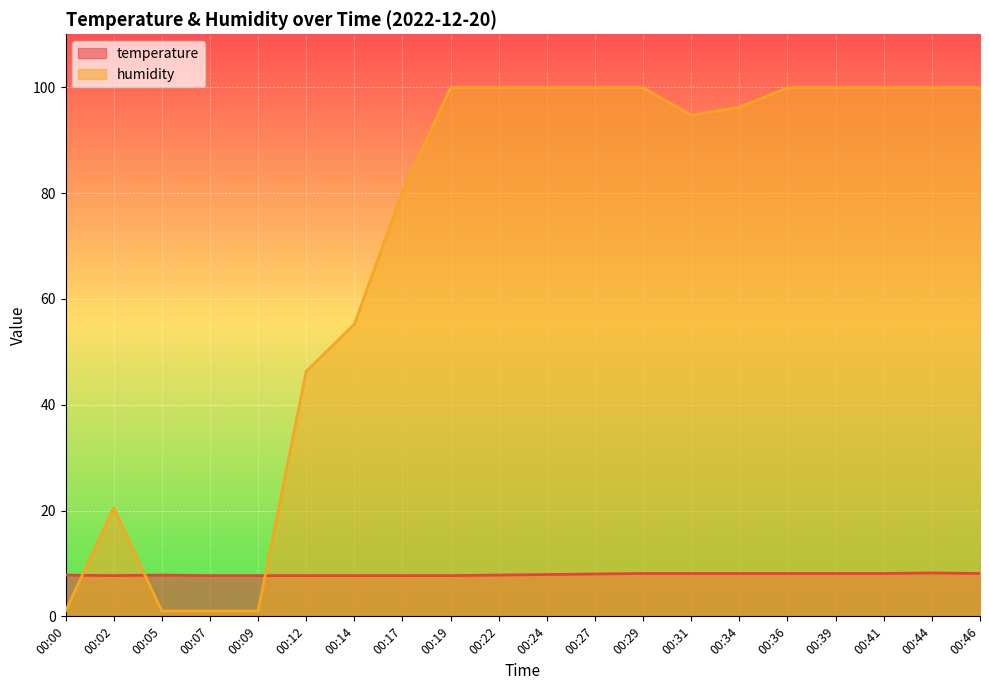

What is the value of the humidity point at the 1st from the left?

1.0